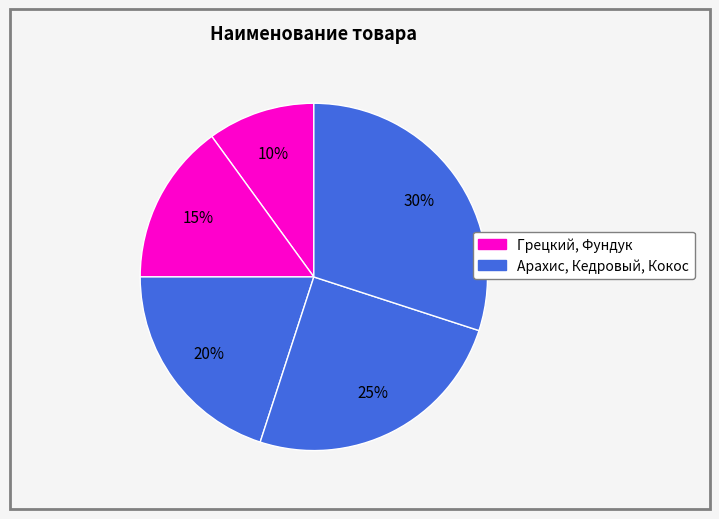

How many slices are in this pie chart?

5